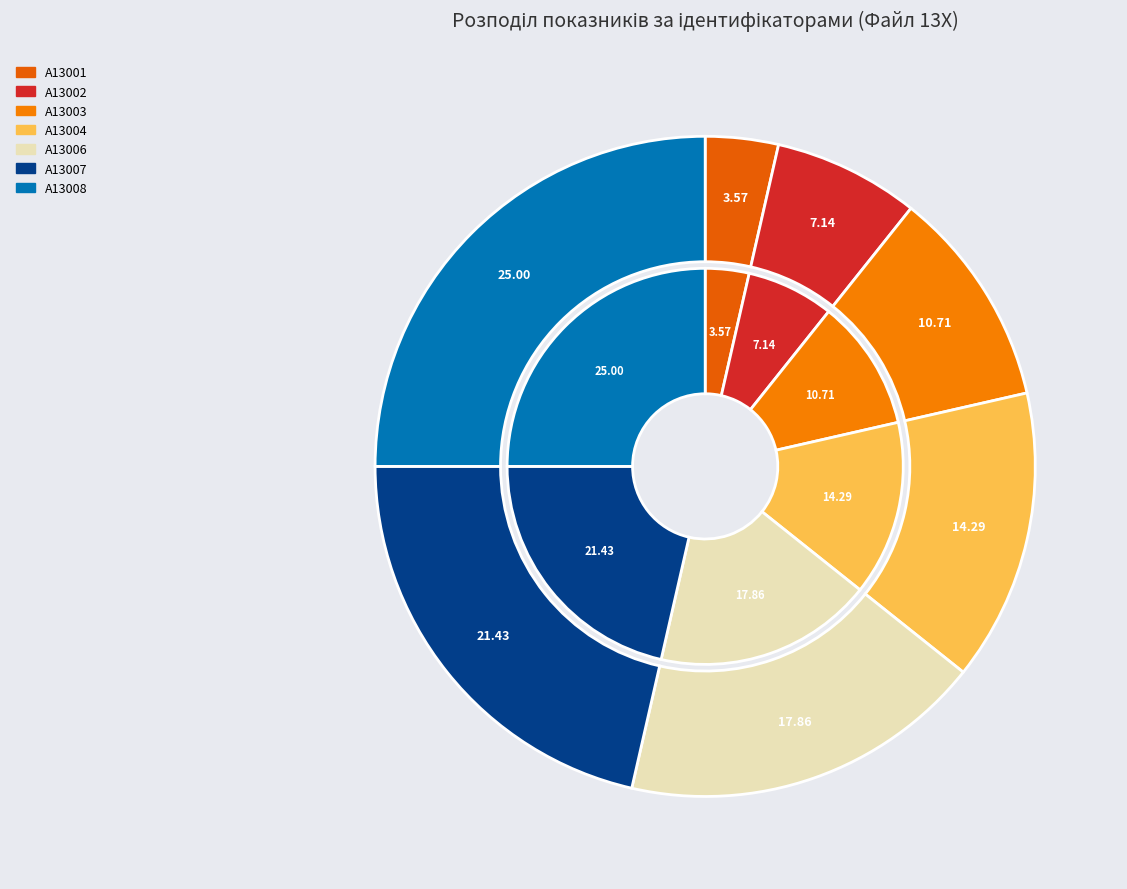

To the nearest percent, what is the average slice percentage?

14%